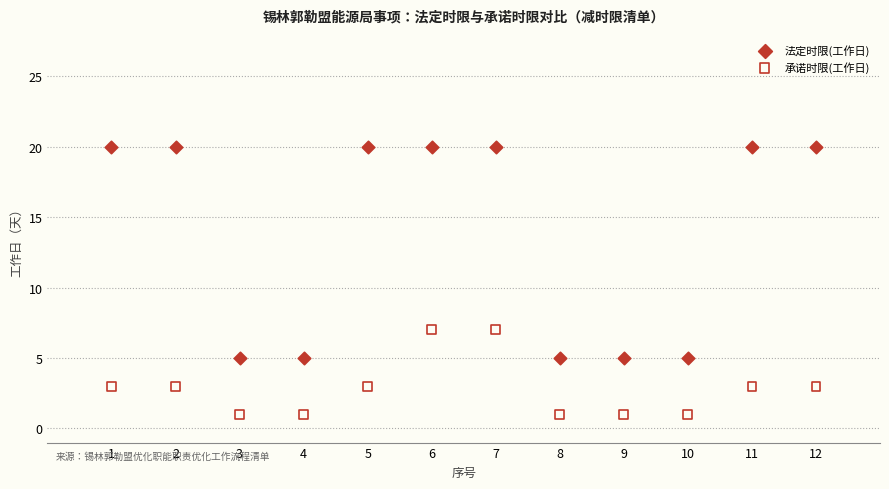

Across all data points, what is the range of X values (max minus min)?

11